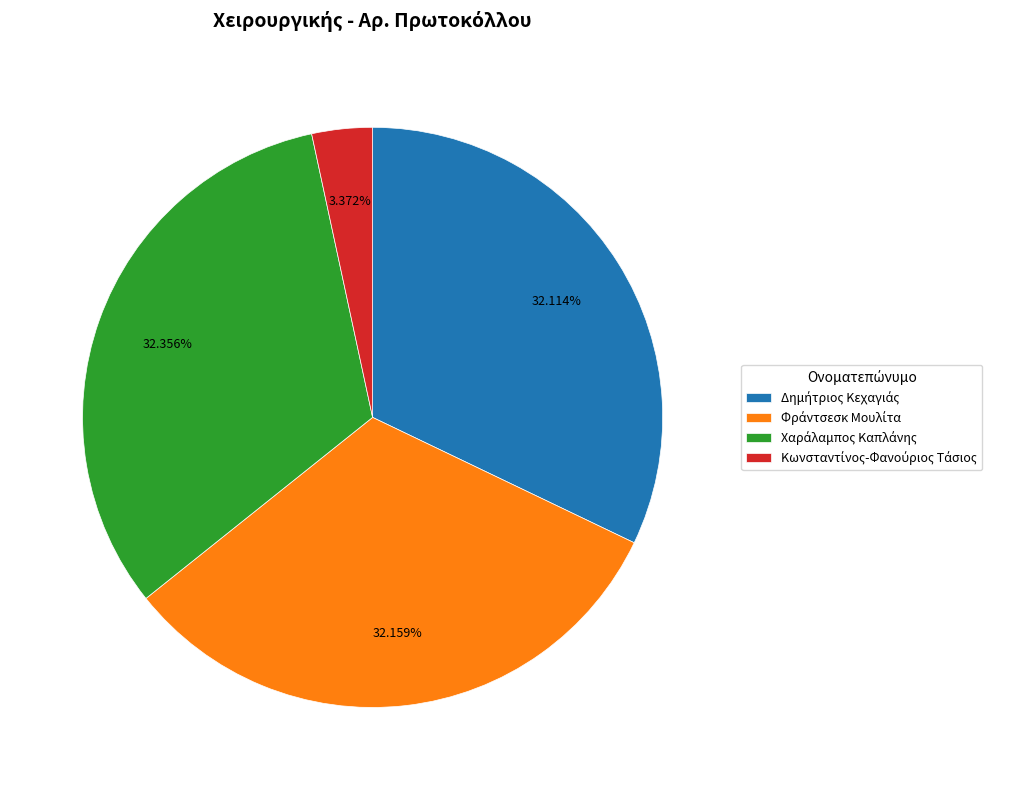

Is there any slice that represents more than half of the pie?

No